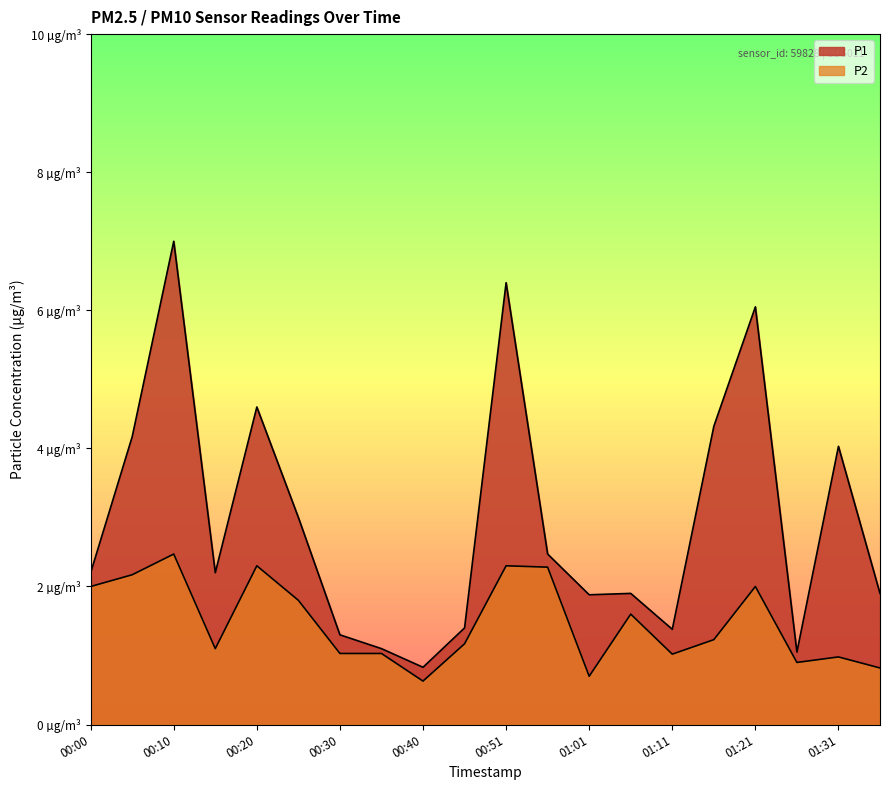

What is the maximum value for P2?

2.5